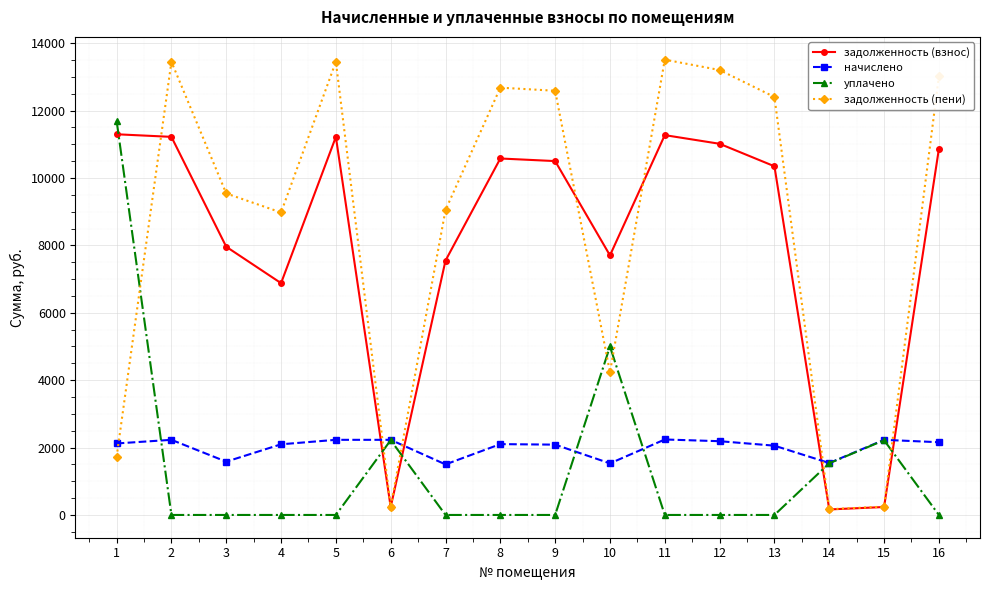

What is the maximum value for задолженность (пени)?

13513.7